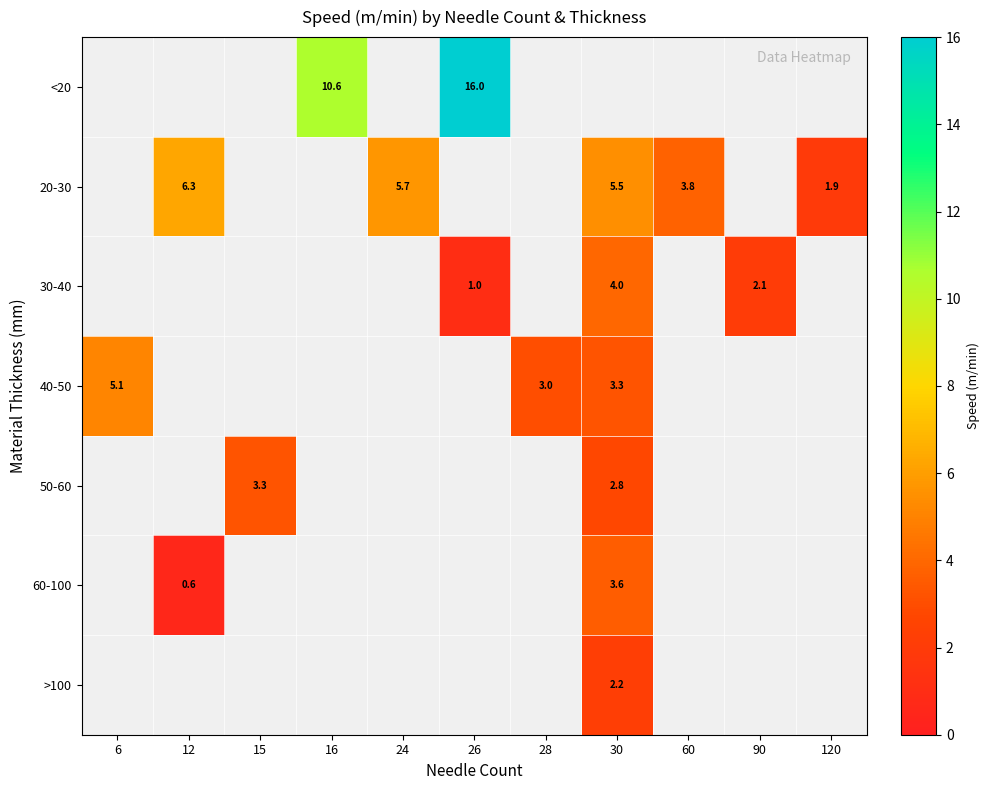

The 40-50 series shows 5.1 at 6. True or false?

True